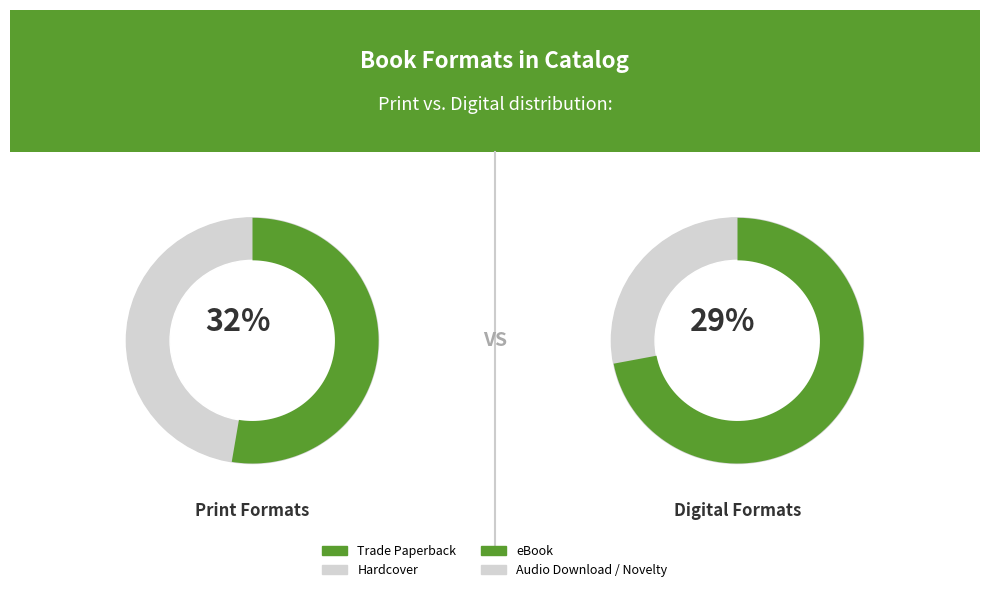

Which category has the smallest portion of the pie?

Novelty